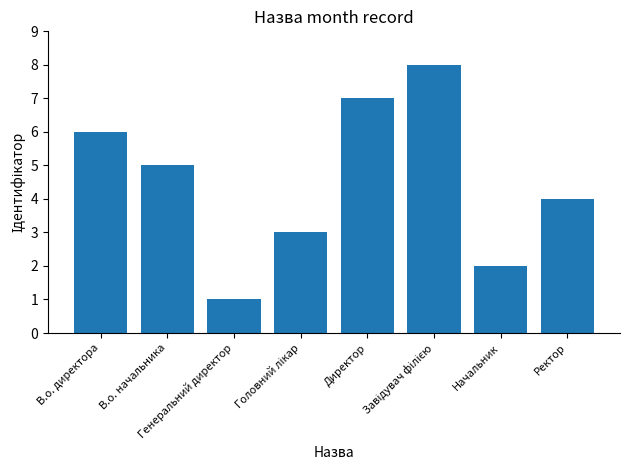

What is the maximum value shown in the chart?

8